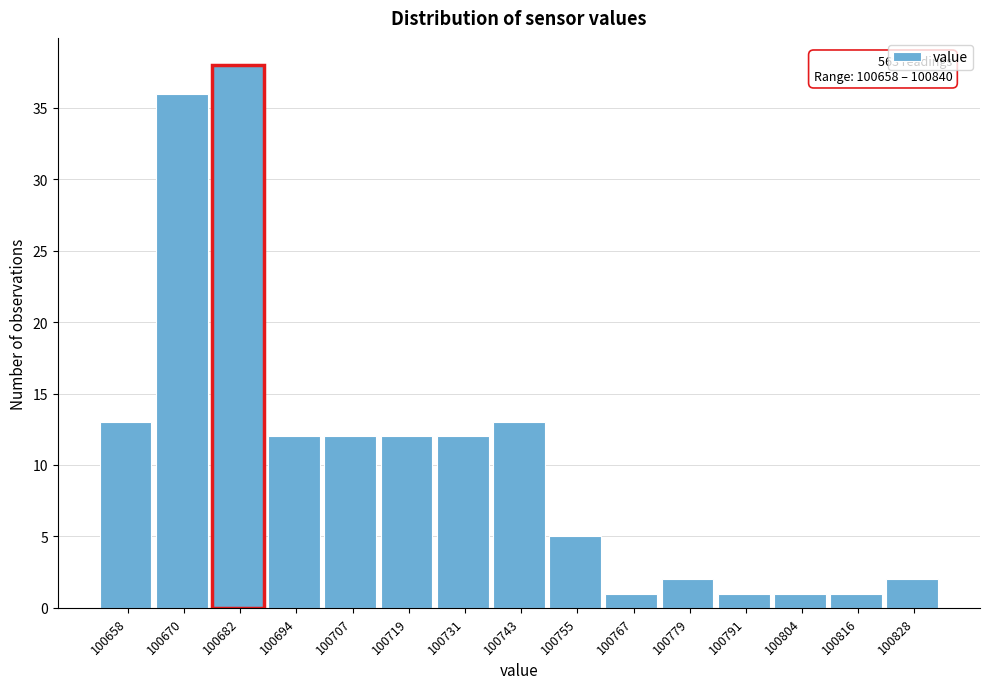

Reading left to right, transcribe all the data shown in this chart.

13	36	38	12	12	12	12	13	5	1	2	1	1	1	2